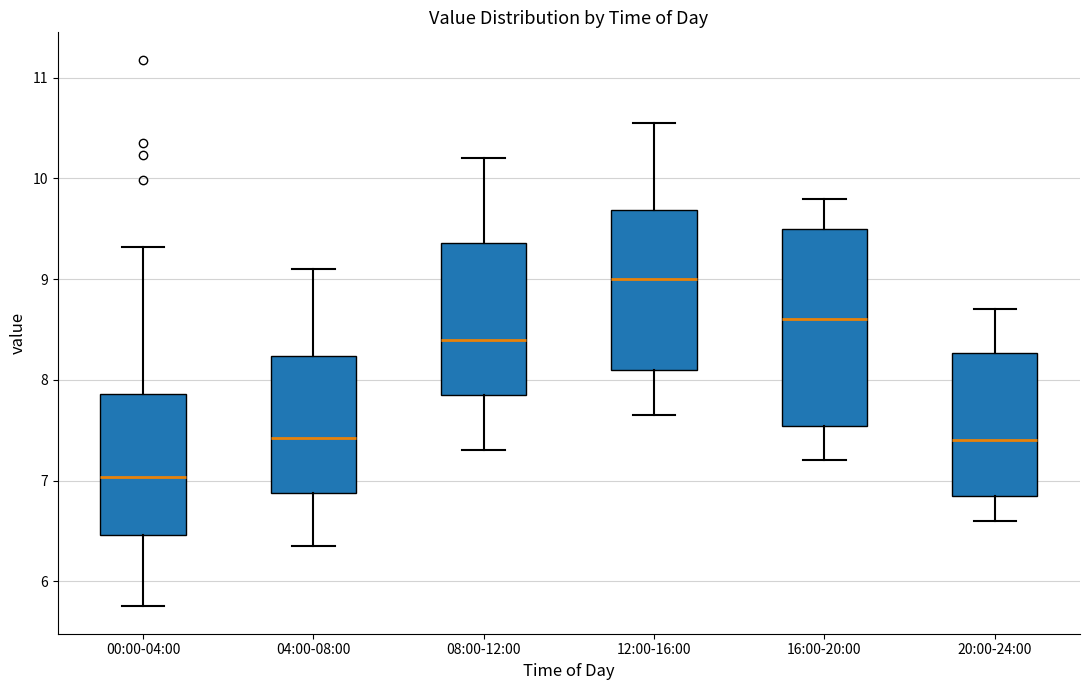

Comparing the boxes themselves (not the whiskers), which one is the tallest?

16:00-20:00